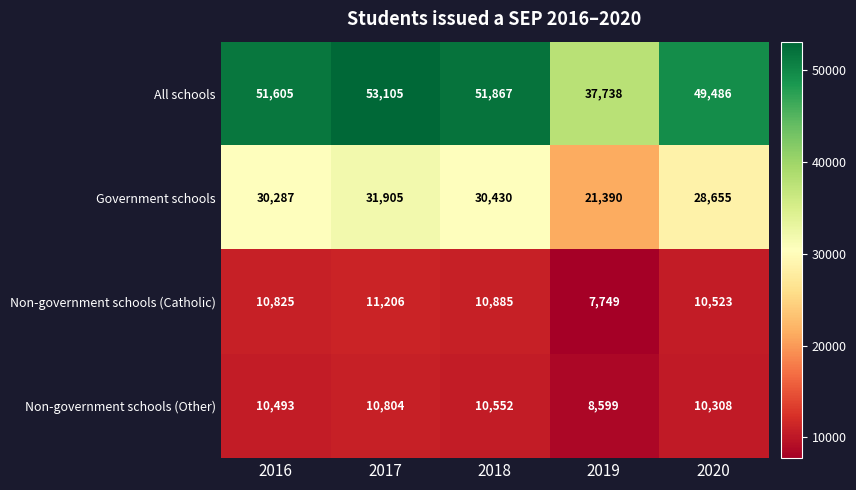

True or false: Non-government schools (Other) has a value of 18754 at 2017.

False